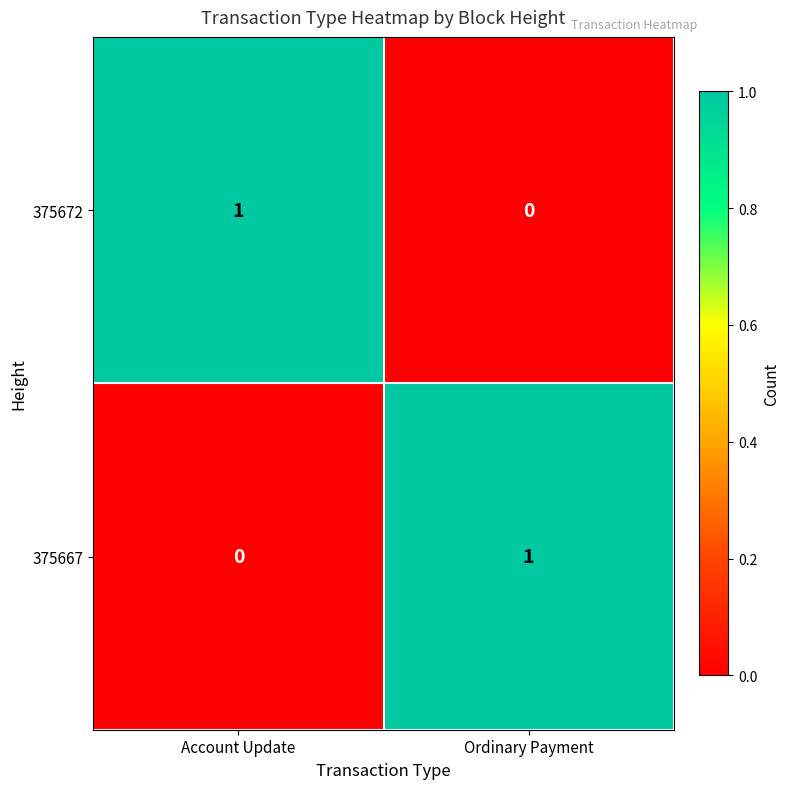

The value of 375672 at Account Update is 0. True or false?

False